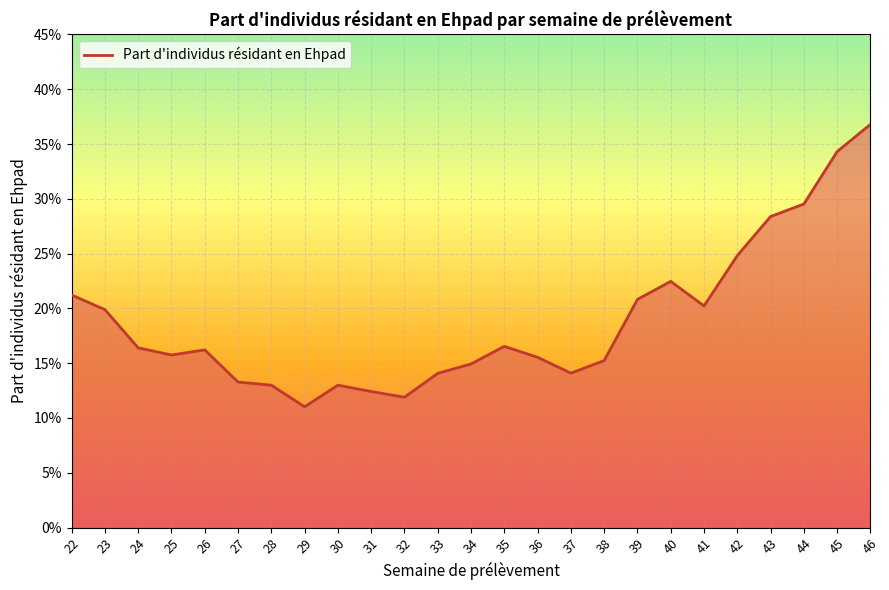

How many values are between 0 and 1?

25